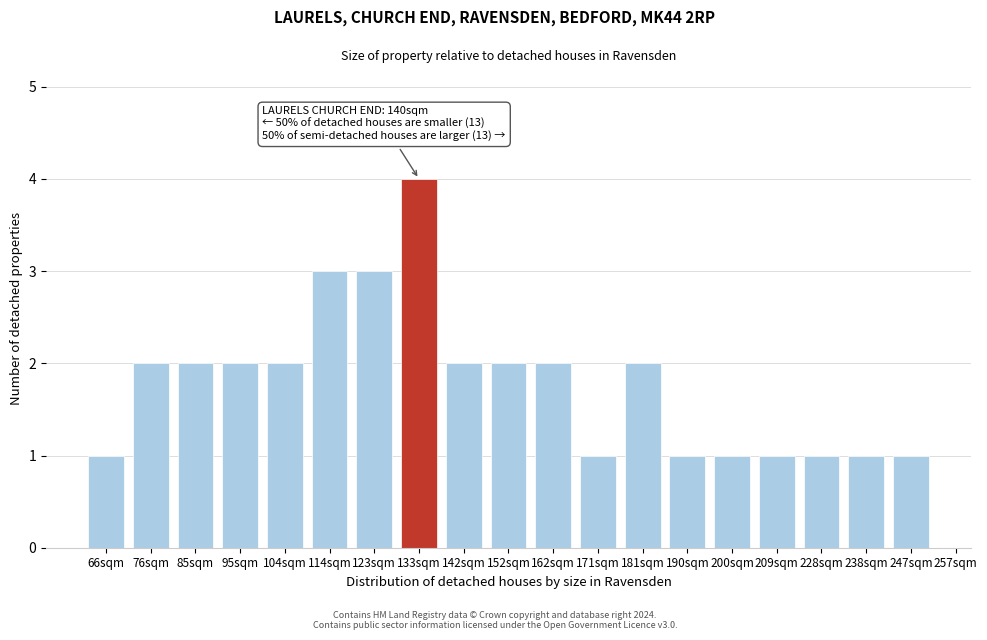

Reading left to right, extract all data points from this chart.

1	2	2	2	2	3	3	4	2	2	2	1	2	1	1	1	1	1	1